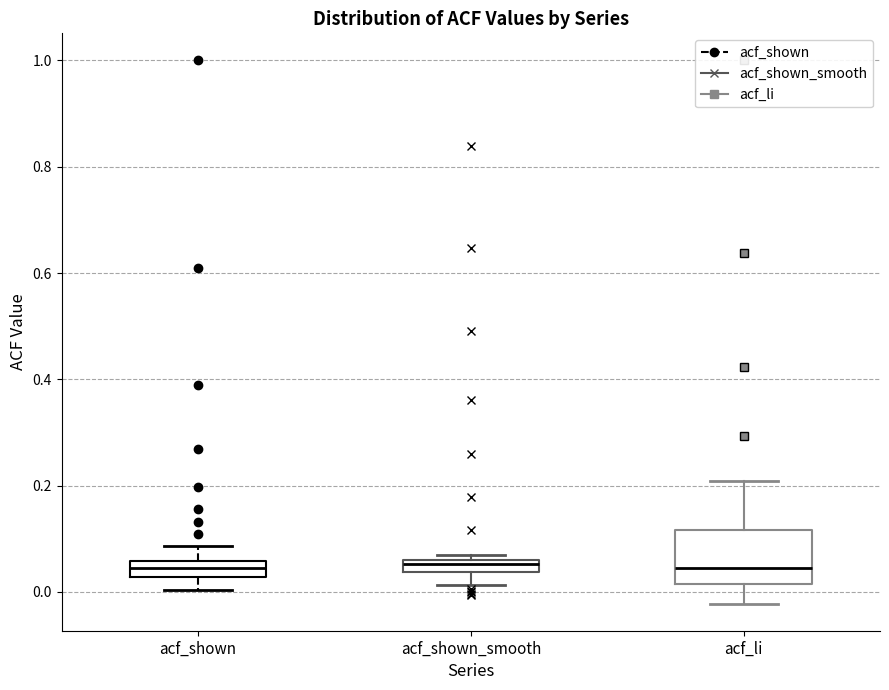

Which box is the tallest, from its lower edge to its upper edge?

acf_li